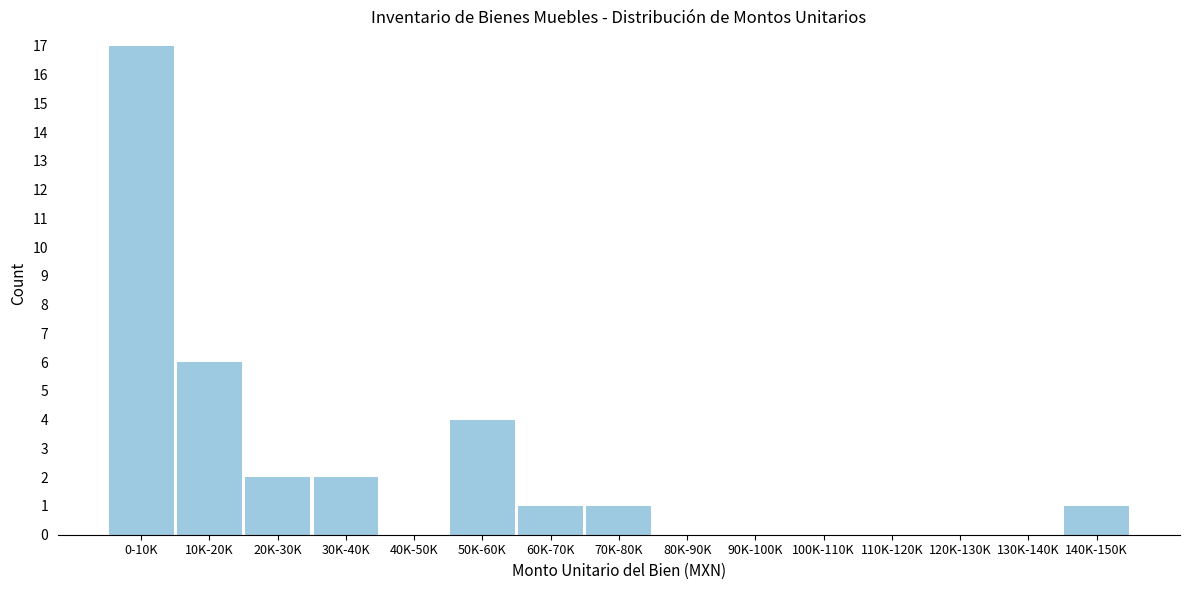

At which category does the chart reach its peak across all series?

0-10K